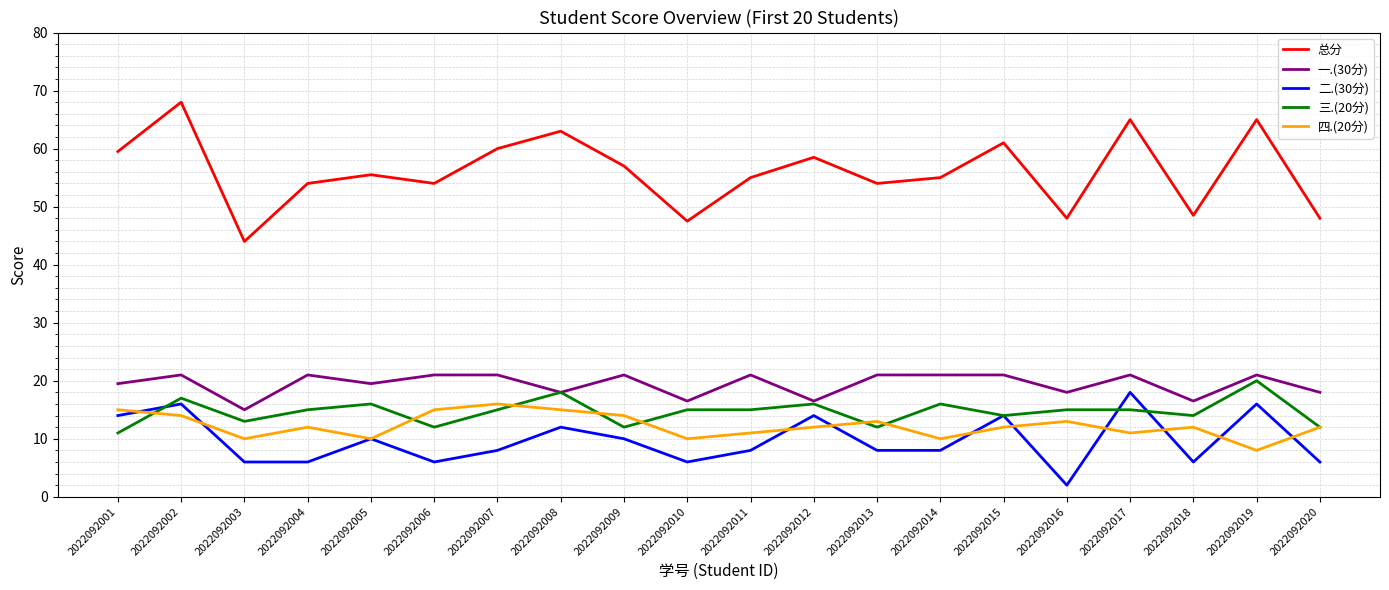

At 2022092002, list the series in order from largest to smallest.

总分, 一.(30分), 三.(20分), 二.(30分), 四.(20分)